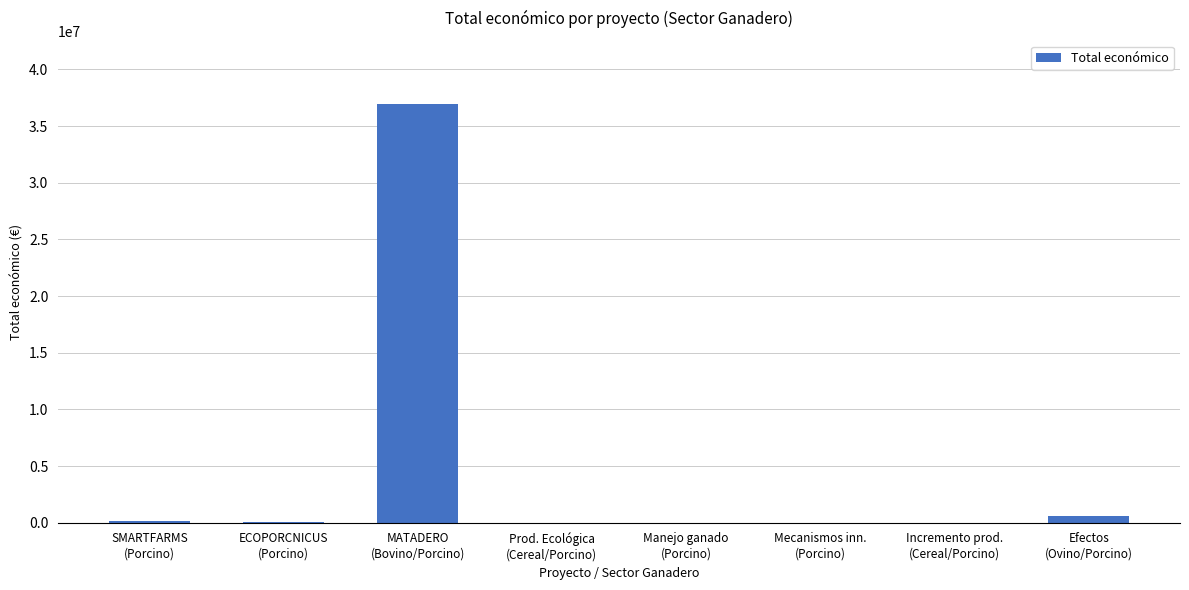

Is it true that the value at Manejo ganado
(Porcino) is 6000?

True